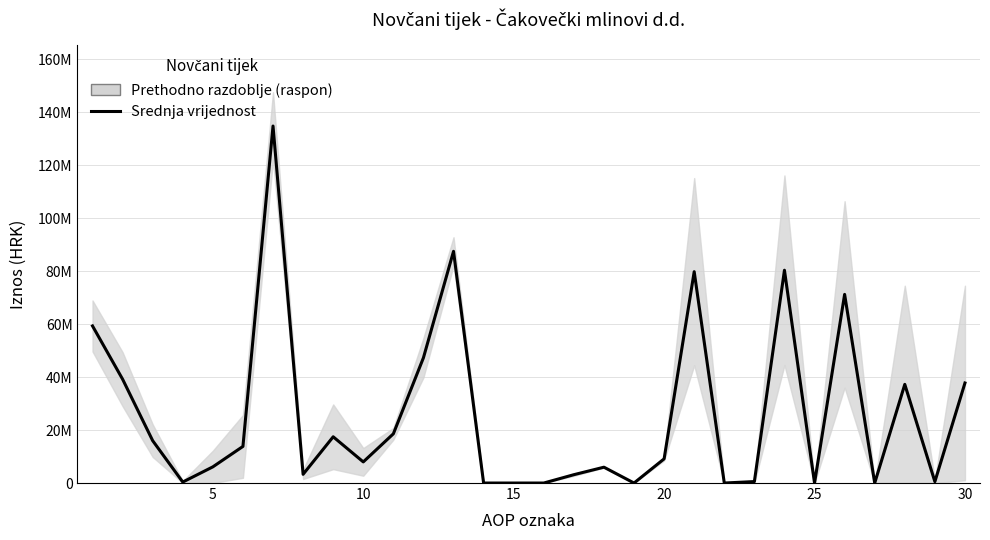

Count the number of categories in the chart.

30